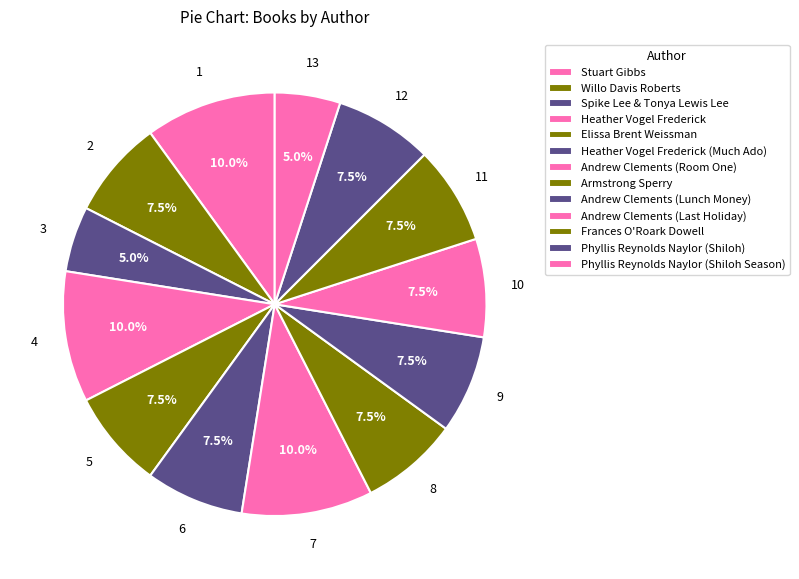

What is the change in value from Spike Lee & Tonya Lewis Lee to Andrew Clements (Room One)?

+2